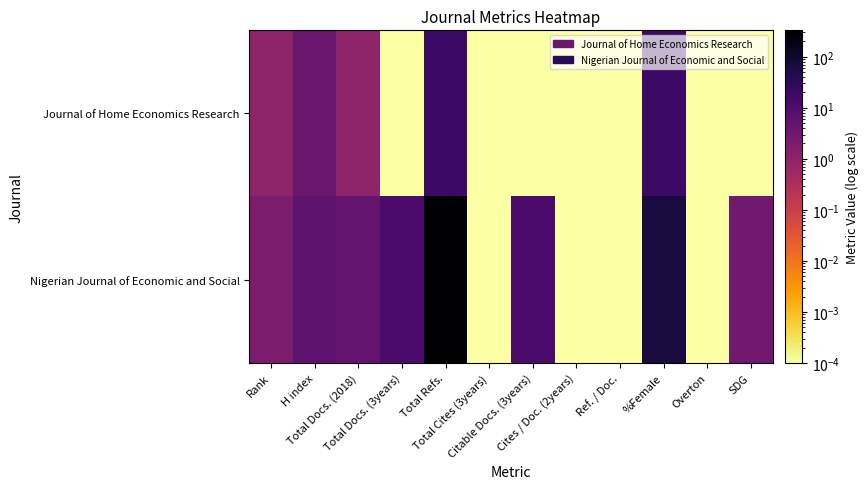

What is the maximum value shown in the chart?

330.0